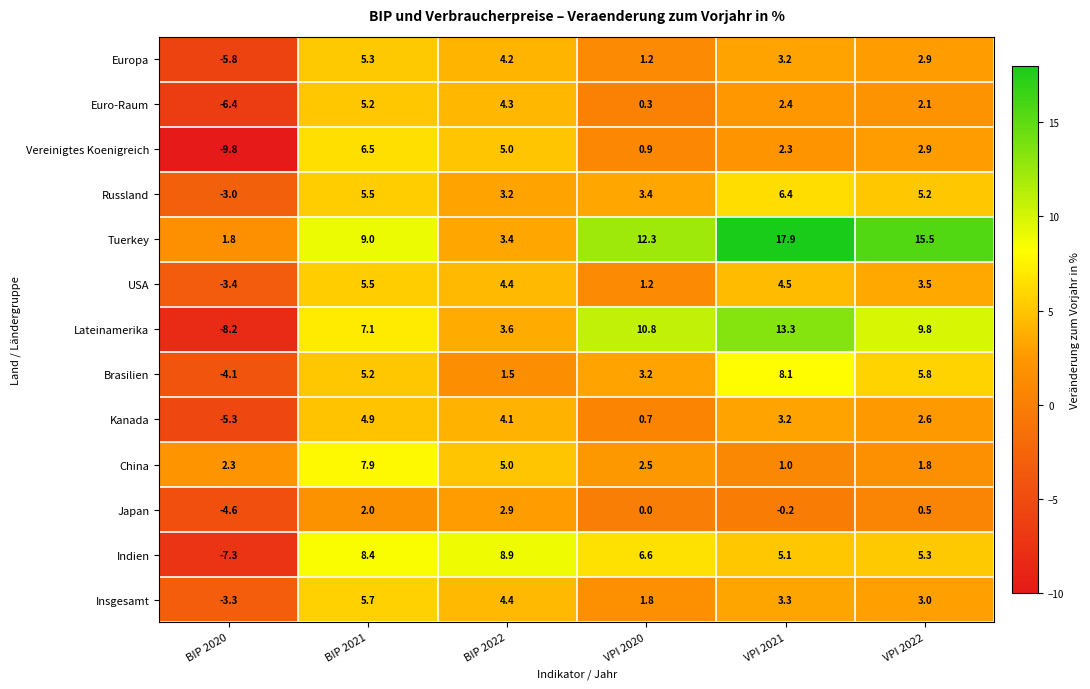

What is the average value of the Insgesamt series?

2.5